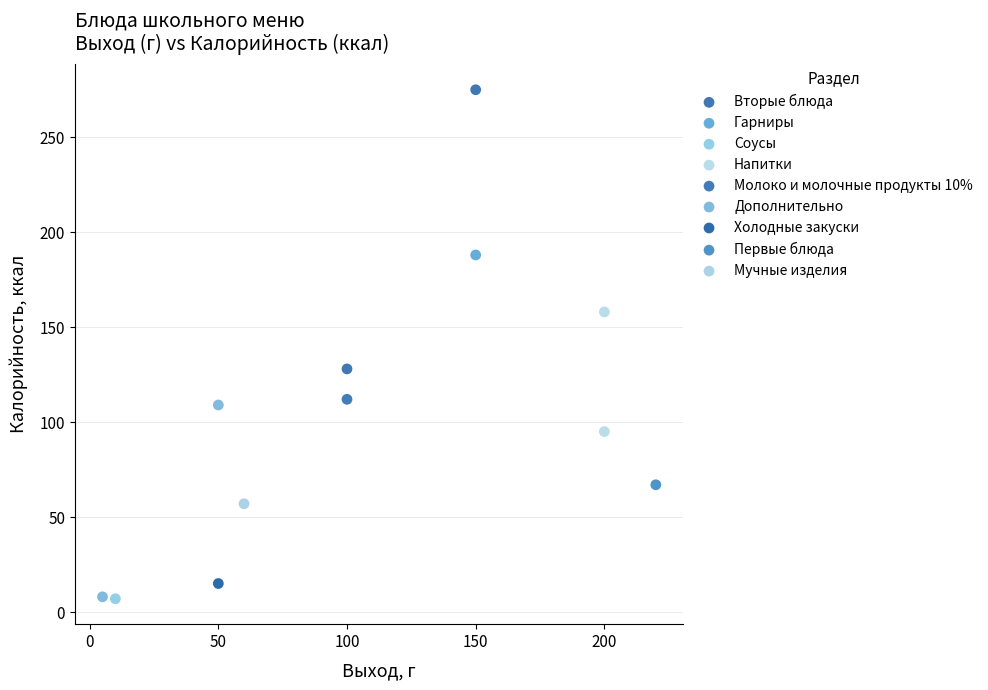

What are all the series names shown in the legend?

Вторые блюда, Гарниры, Соусы, Напитки, Молоко и молочные продукты 10%, Дополнительно, Холодные закуски, Первые блюда, Мучные изделия